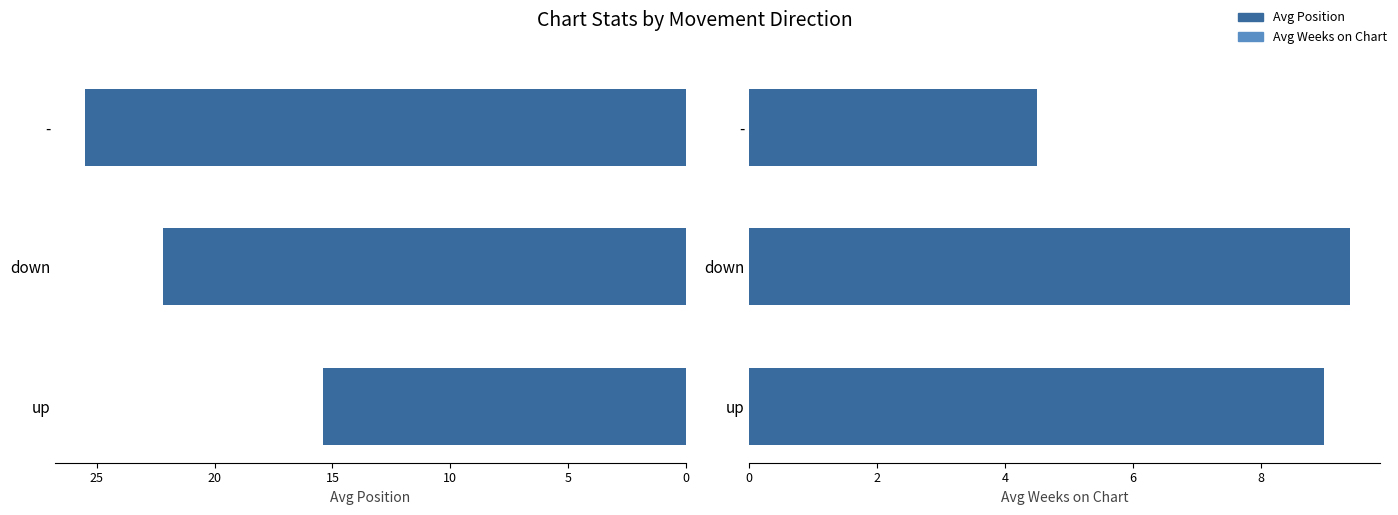

Between down and -, which series saw the biggest shift?

Avg Weeks on Chart